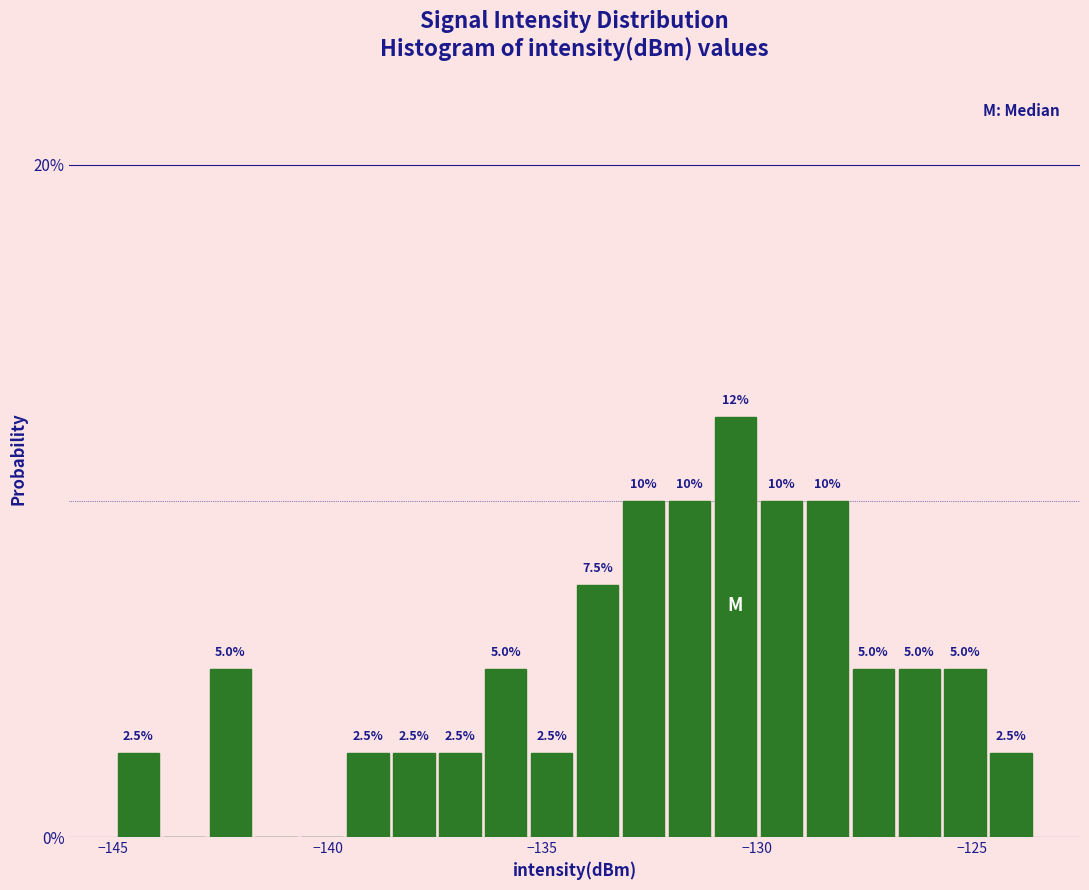

Read against the x-axis, roughly where is the centre of the tallest bar?

-130.5